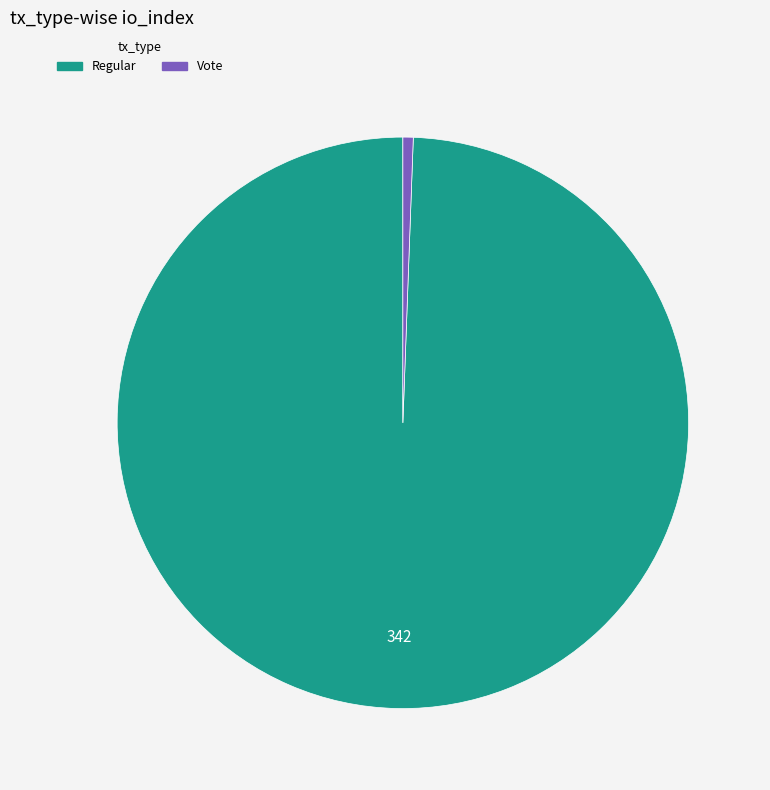

Is there a majority slice in this chart?

Yes